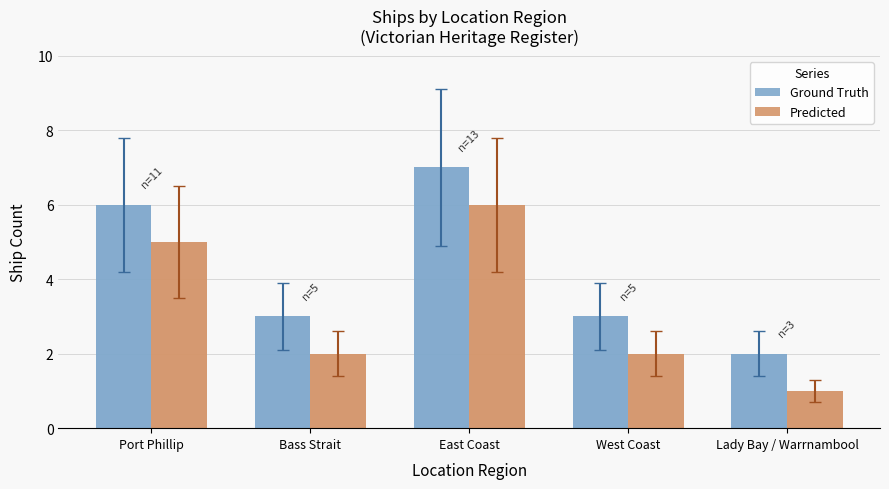

How many data points does each series have?

5